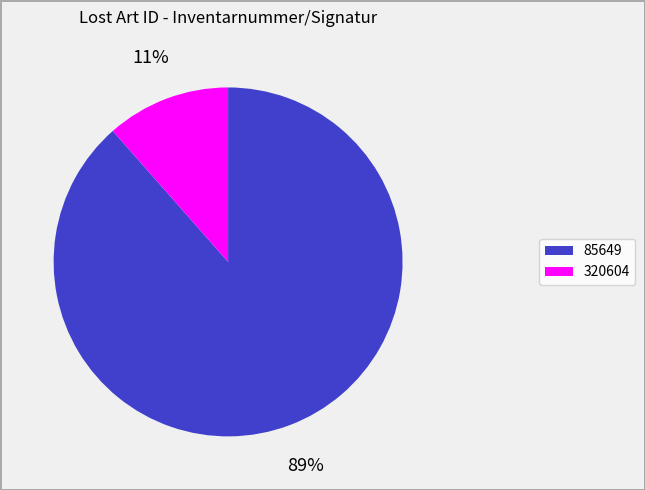

The 85649 slice represents 89% of the pie. True or false?

True